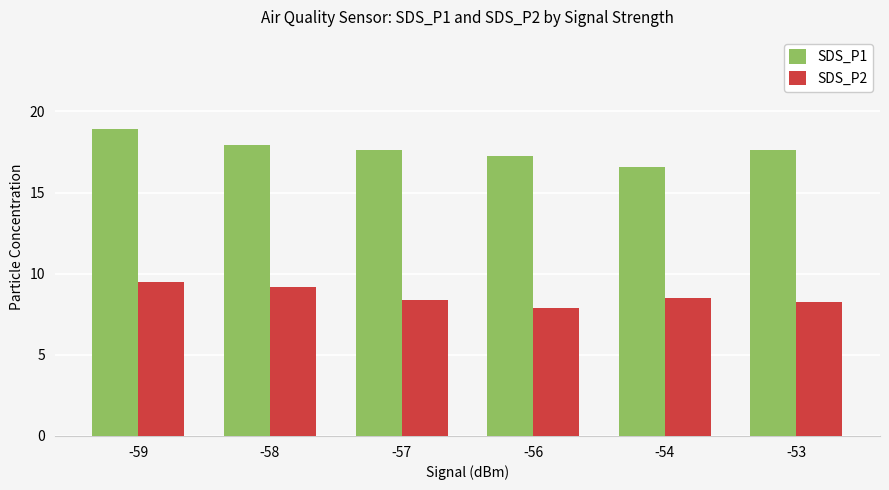

What is the total value across all series at -57?

26.0